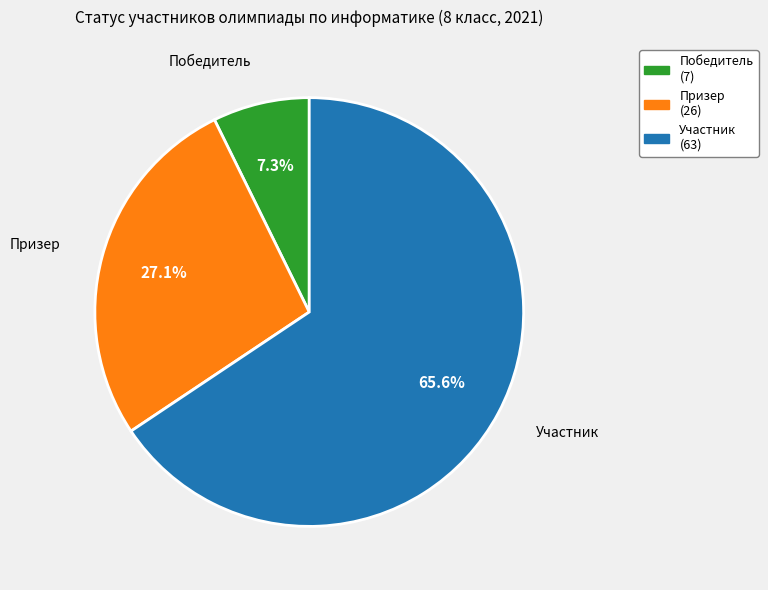

Is there a majority slice in this chart?

Yes